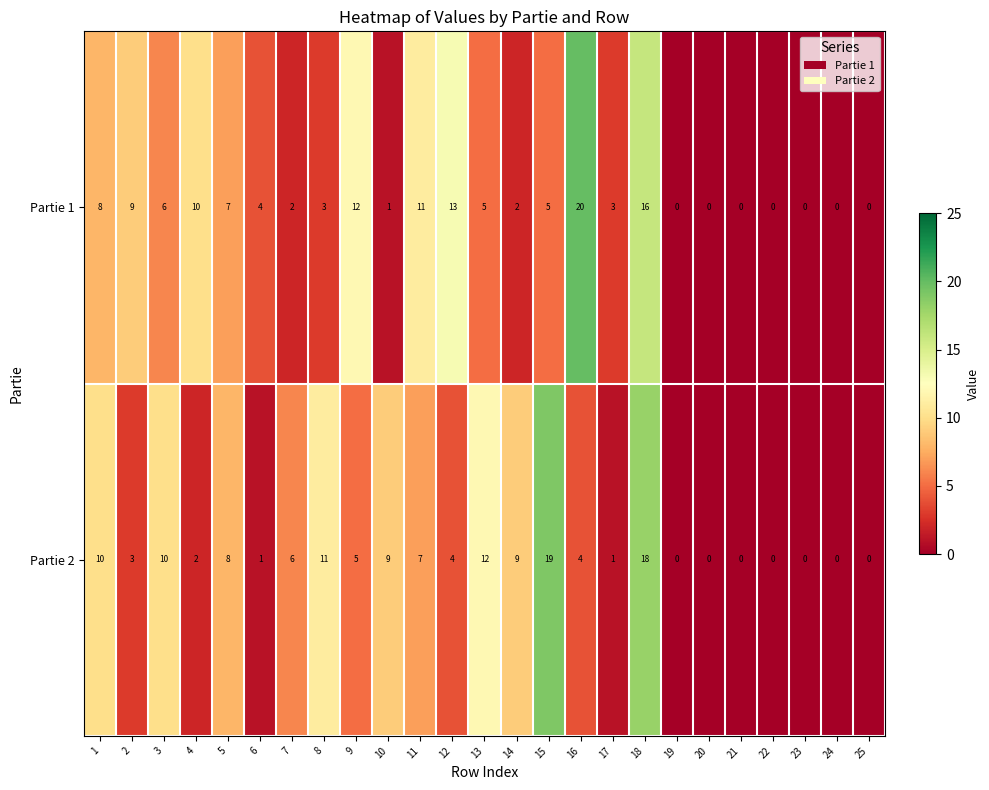

Count the number of categories in the chart.

25